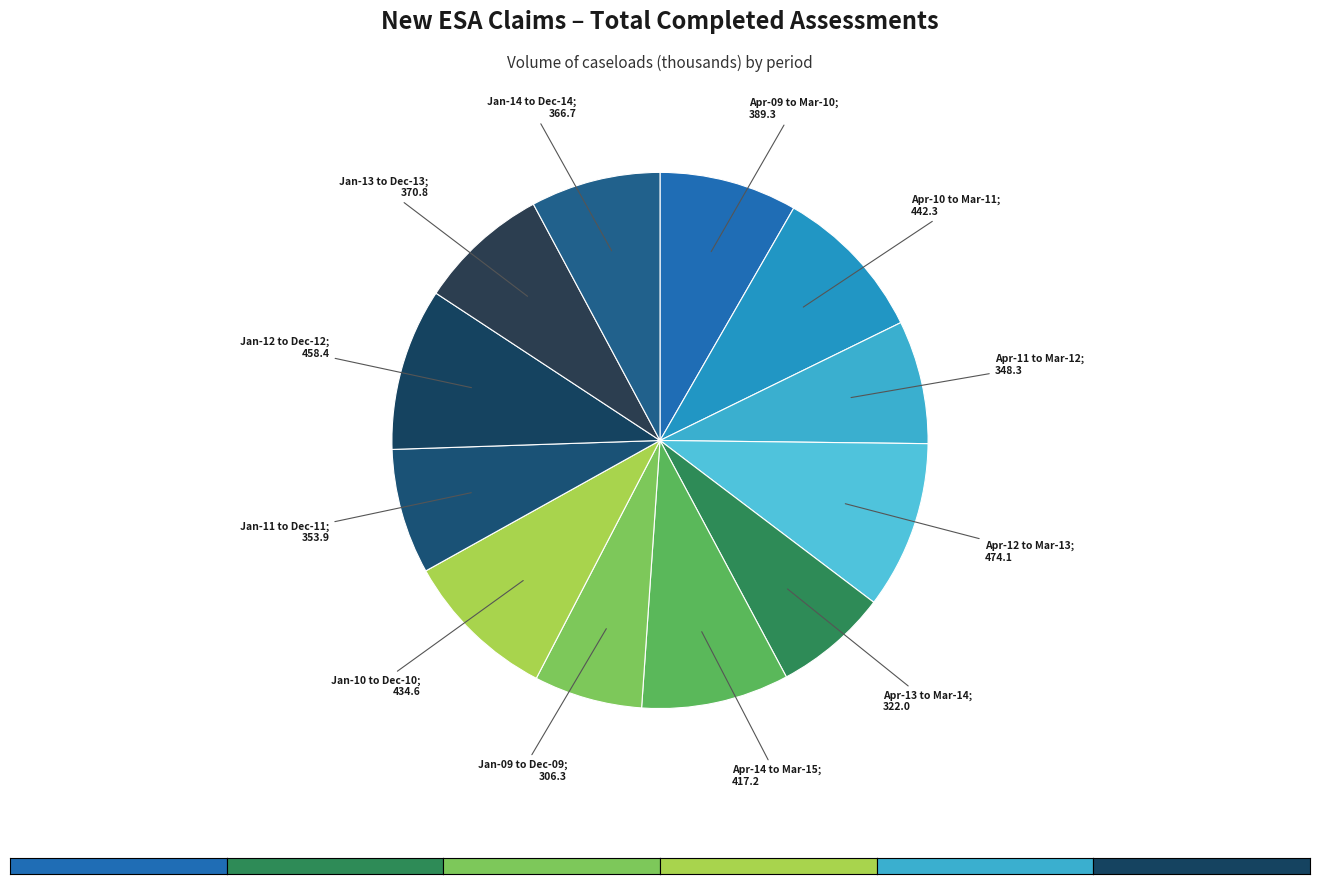

How many segments does this pie chart have?

12